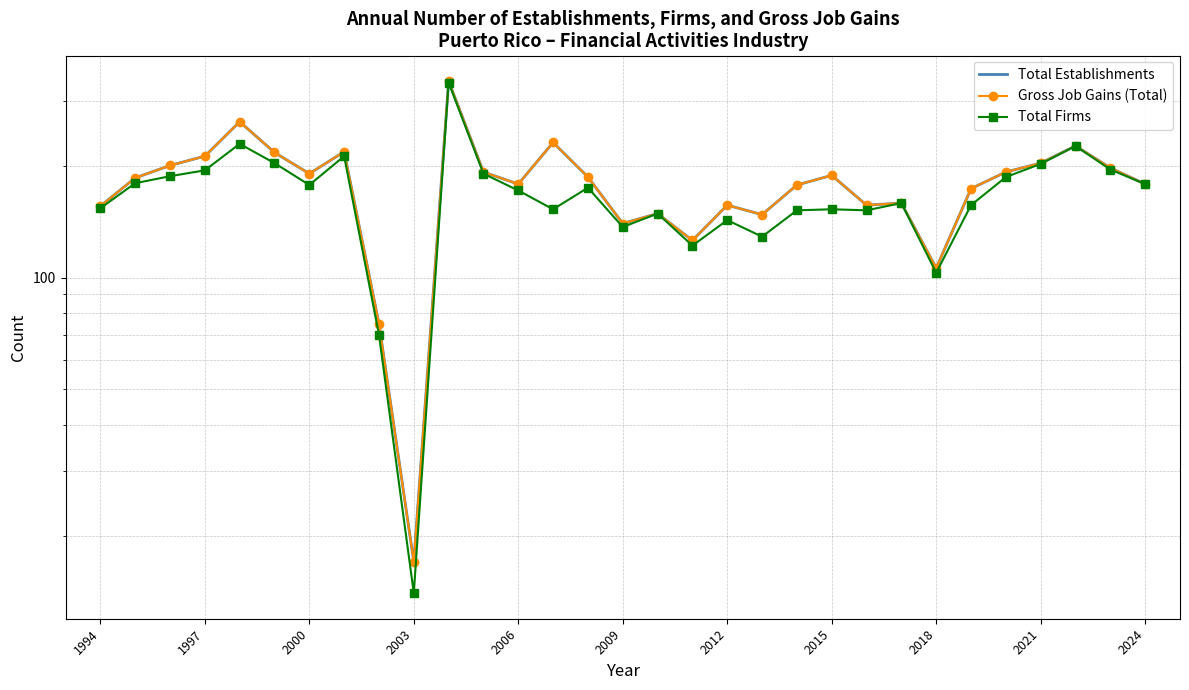

True or false: Total Firms and Gross Job Gains (Total) intersect in this chart.

False